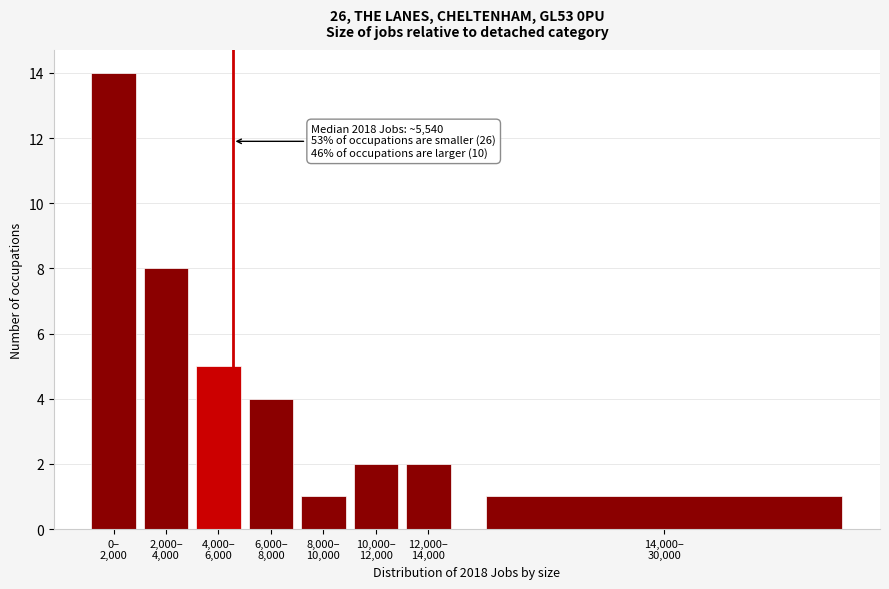

Reading left to right, transcribe all the data shown in this chart.

14	8	5	4	1	2	2	1